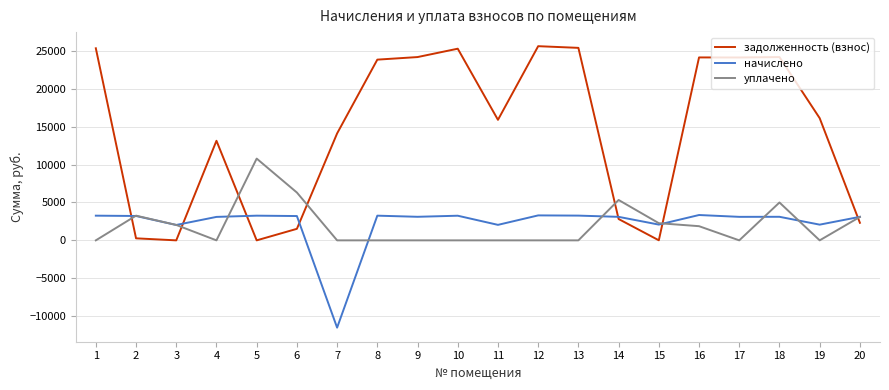

What is the total value across all series at 13?

28687.4